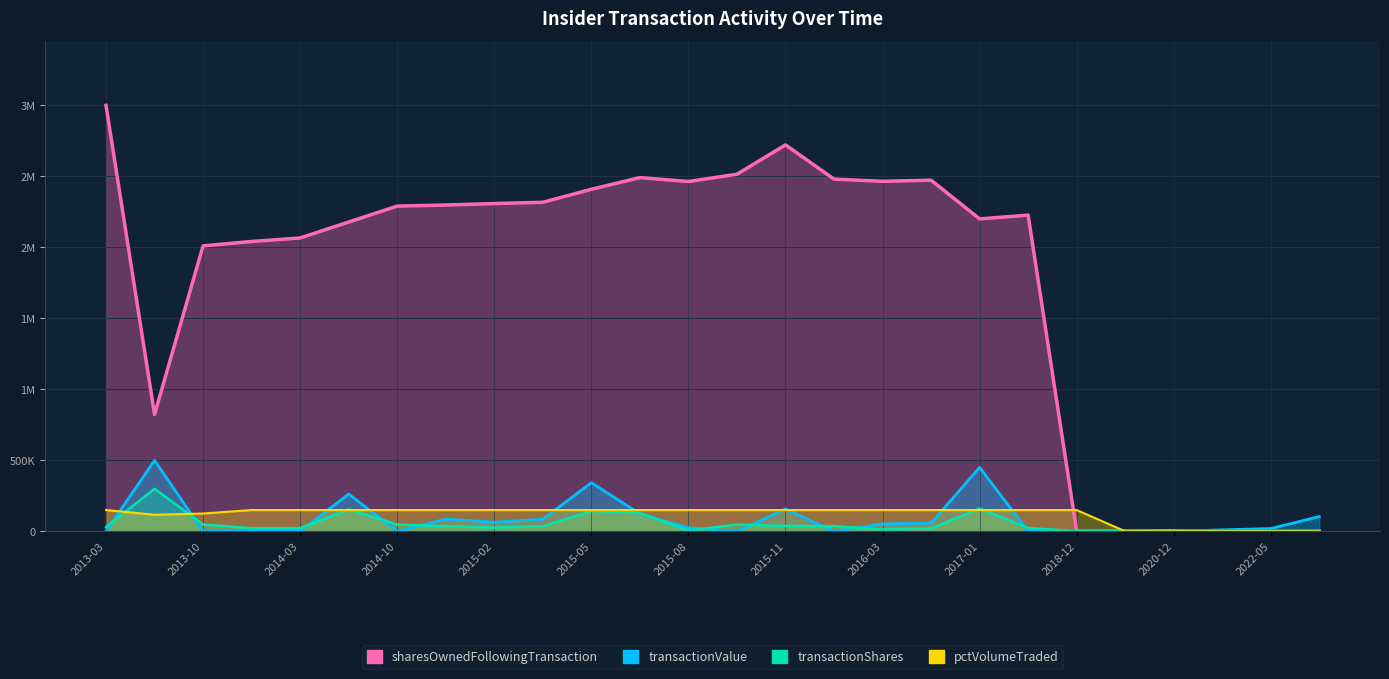

What is the label of the 8th point from the right?

2017-01